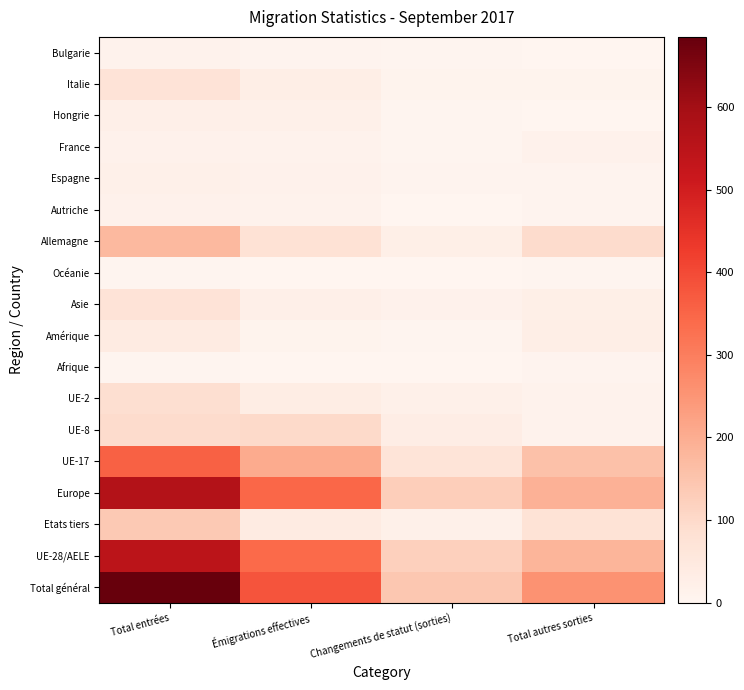

Reading left to right, extract all data points from this chart.

Total général: Total entrées=685	Émigrations effectives=381	Changements de statut (sorties)=143	Total autres sorties=256
UE-28/AELE: Total entrées=548	Émigrations effectives=341	Changements de statut (sorties)=123	Total autres sorties=182
Etats tiers: Total entrées=137	Émigrations effectives=40	Changements de statut (sorties)=20	Total autres sorties=74
Europe: Total entrées=565	Émigrations effectives=347	Changements de statut (sorties)=126	Total autres sorties=191
UE-17: Total entrées=356	Émigrations effectives=204	Changements de statut (sorties)=69	Total autres sorties=156
UE-8: Total entrées=96	Émigrations effectives=100	Changements de statut (sorties)=31	Total autres sorties=12
UE-2: Total entrées=87	Émigrations effectives=33	Changements de statut (sorties)=20	Total autres sorties=12
Afrique: Total entrées=5	Émigrations effectives=1	Changements de statut (sorties)=0	Total autres sorties=8
Amérique: Total entrées=39	Émigrations effectives=9	Changements de statut (sorties)=3	Total autres sorties=28
Asie: Total entrées=72	Émigrations effectives=22	Changements de statut (sorties)=14	Total autres sorties=26
Océanie: Total entrées=4	Émigrations effectives=2	Changements de statut (sorties)=0	Total autres sorties=3
Allemagne: Total entrées=176	Émigrations effectives=75	Changements de statut (sorties)=26	Total autres sorties=94
Autriche: Total entrées=15	Émigrations effectives=11	Changements de statut (sorties)=2	Total autres sorties=6
Espagne: Total entrées=19	Émigrations effectives=14	Changements de statut (sorties)=6	Total autres sorties=6
France: Total entrées=15	Émigrations effectives=12	Changements de statut (sorties)=4	Total autres sorties=15
Hongrie: Total entrées=23	Émigrations effectives=19	Changements de statut (sorties)=5	Total autres sorties=1
Italie: Total entrées=72	Émigrations effectives=28	Changements de statut (sorties)=10	Total autres sorties=10
Bulgarie: Total entrées=13	Émigrations effectives=7	Changements de statut (sorties)=3	Total autres sorties=0